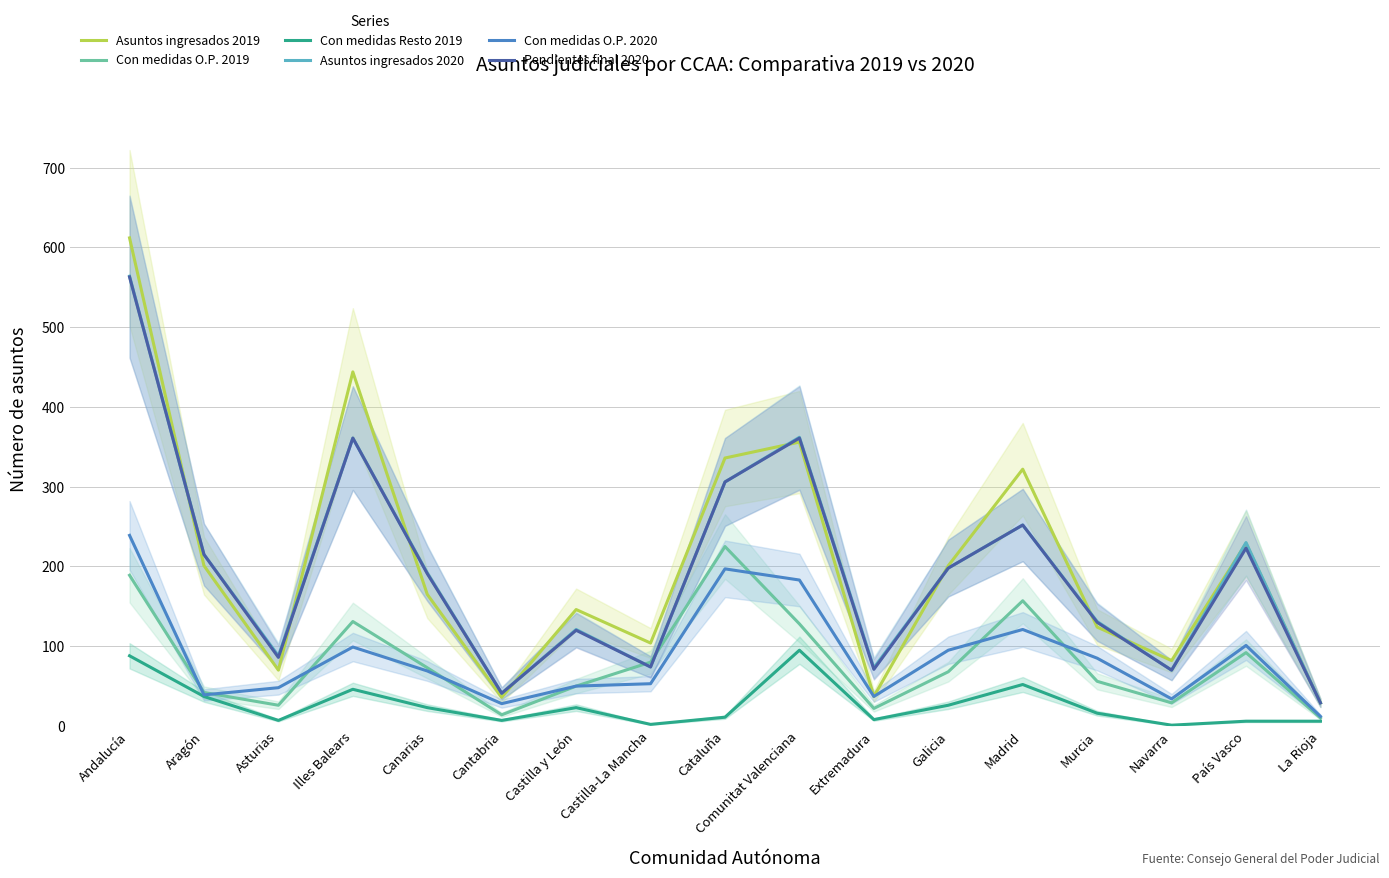

At which label does Pendientes final 2020 first exceed 191?

Andalucía